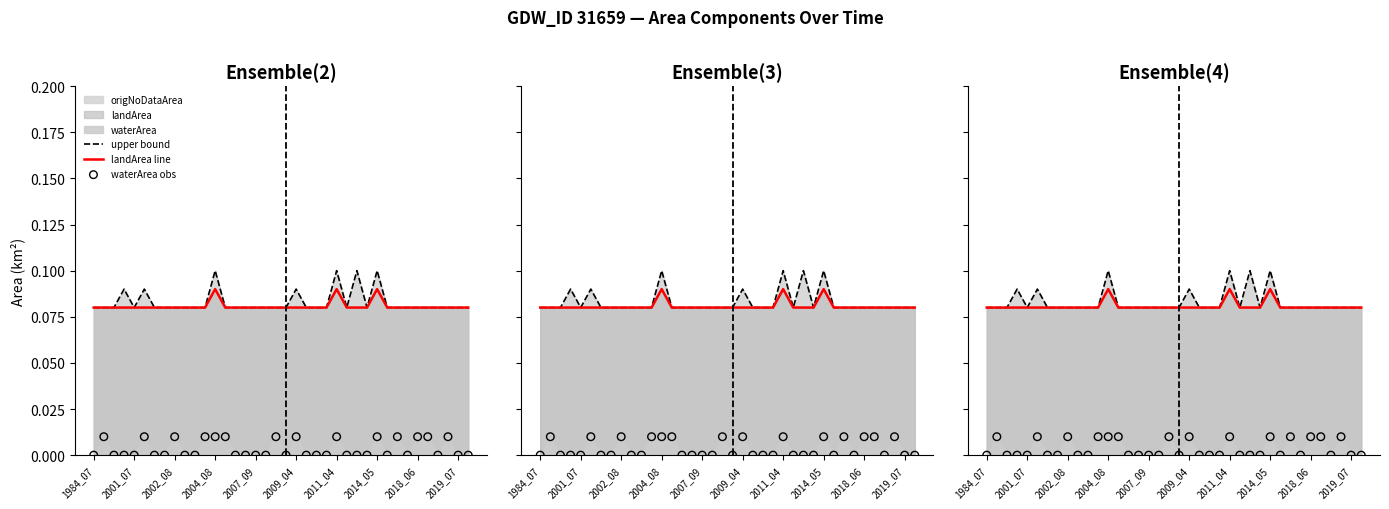

What is the total value across all series at 2014_05?

0.2